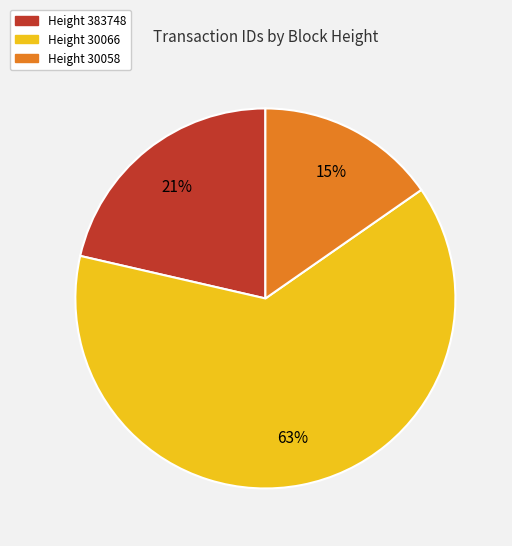

Does any single category account for the majority?

Yes